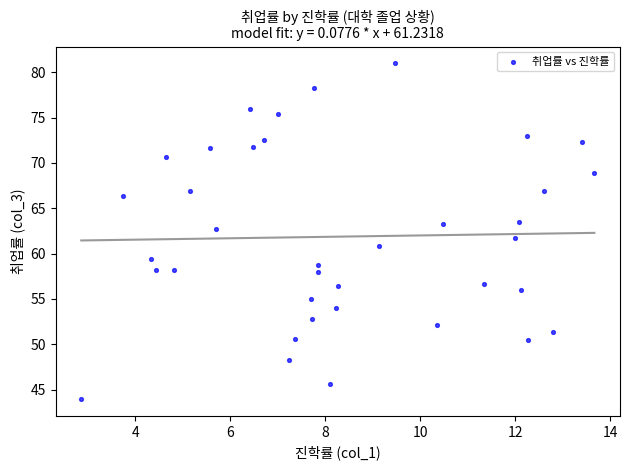

What is the range of Y values (max minus min)?

37.0